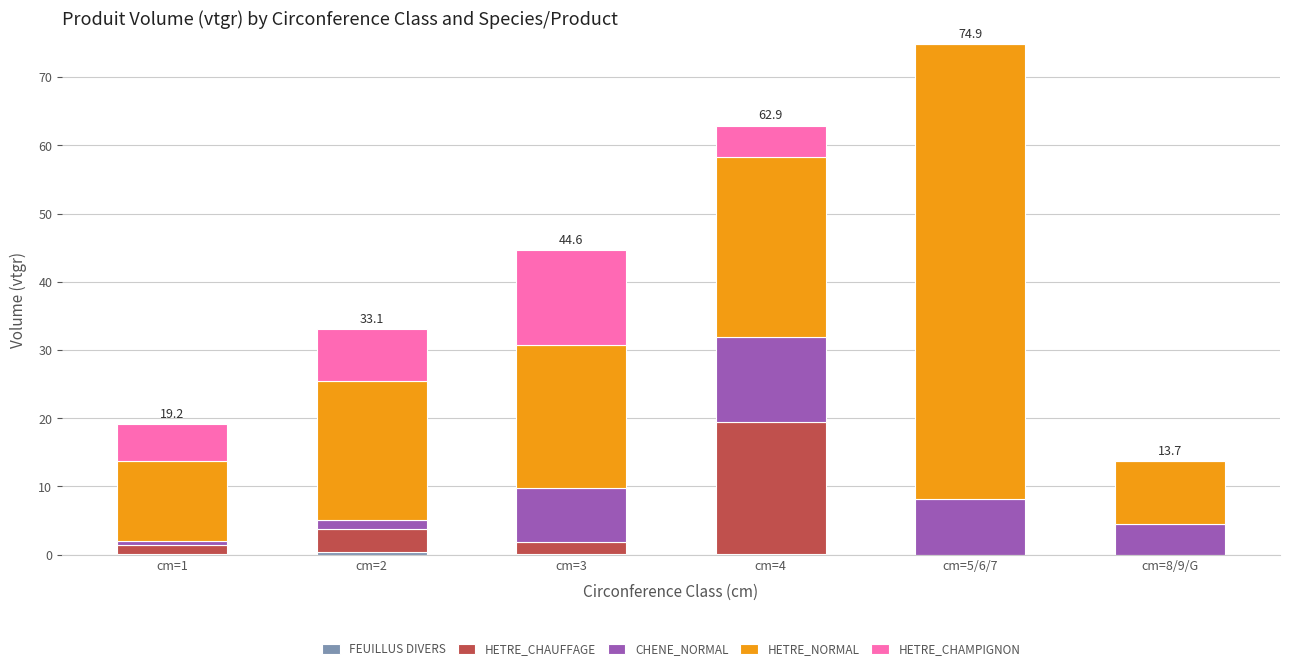

At which category is the sum across all series the highest?

cm=5/6/7